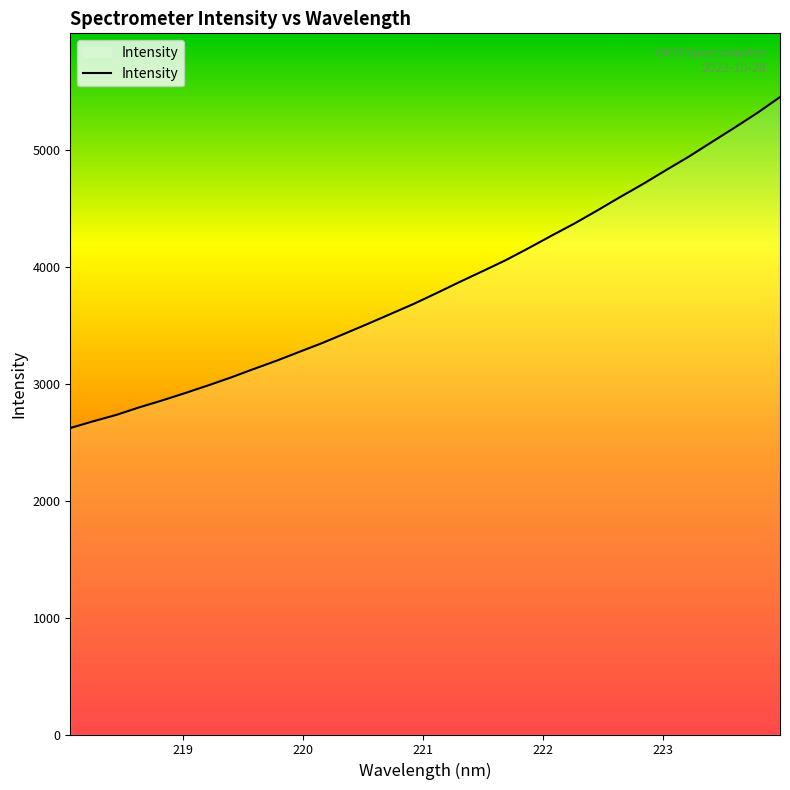

What is the difference between the maximum and minimum values?

2830.6